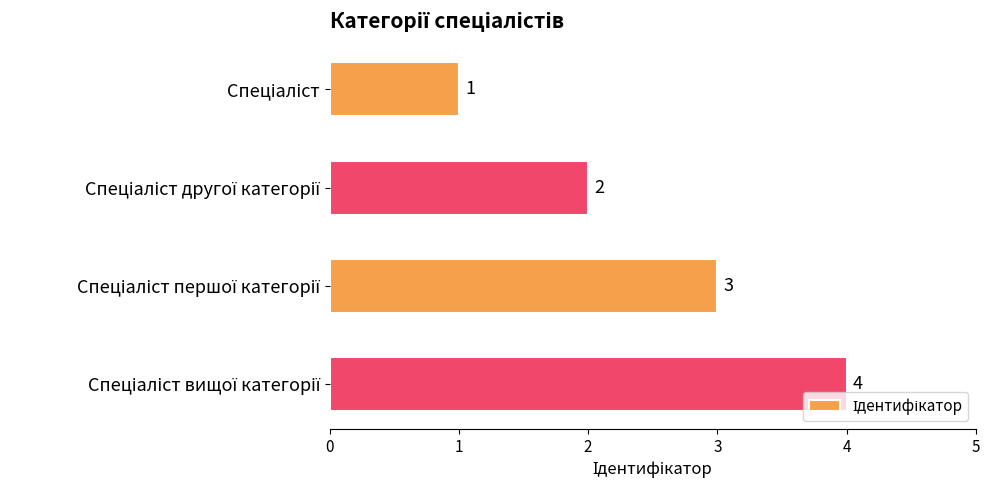

Count the values in the range 2 to 4.

3